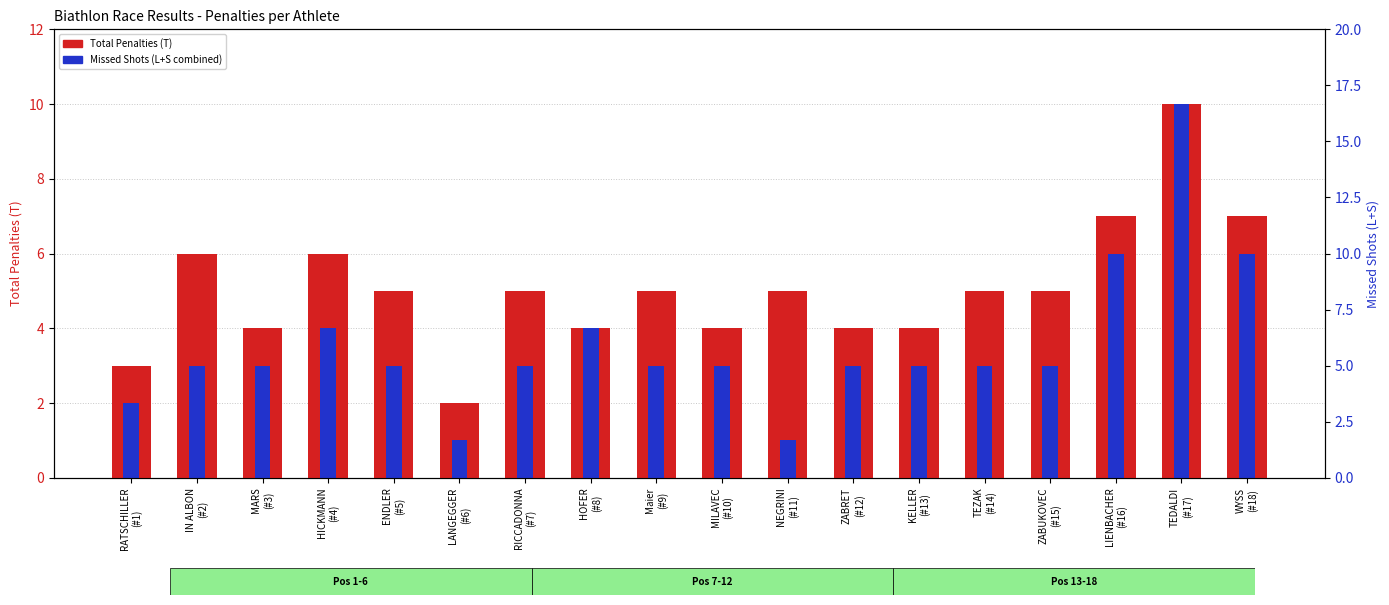

What are all the series names shown in the legend?

Total Penalties (T), Missed Shots (L+S combined)